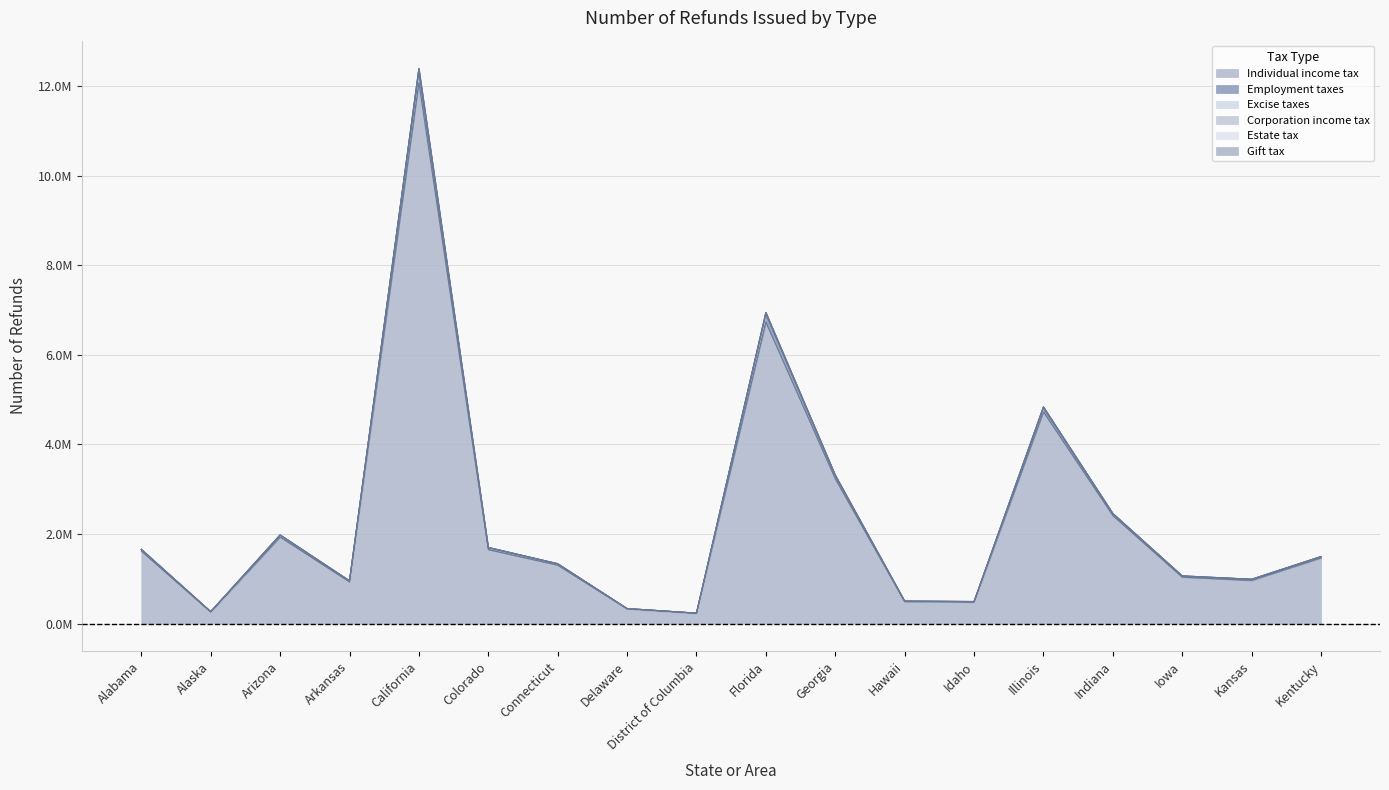

Which label corresponds to the smallest value in the chart?

District of Columbia